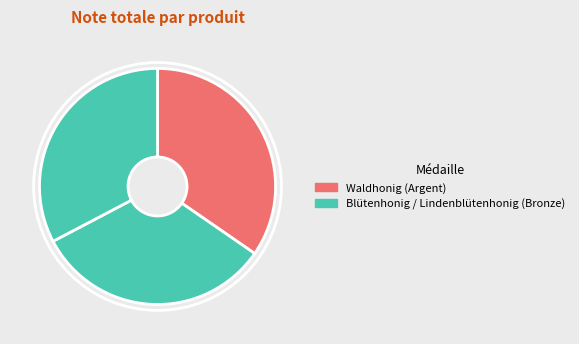

Which slice is the smallest?

Blütenhonig